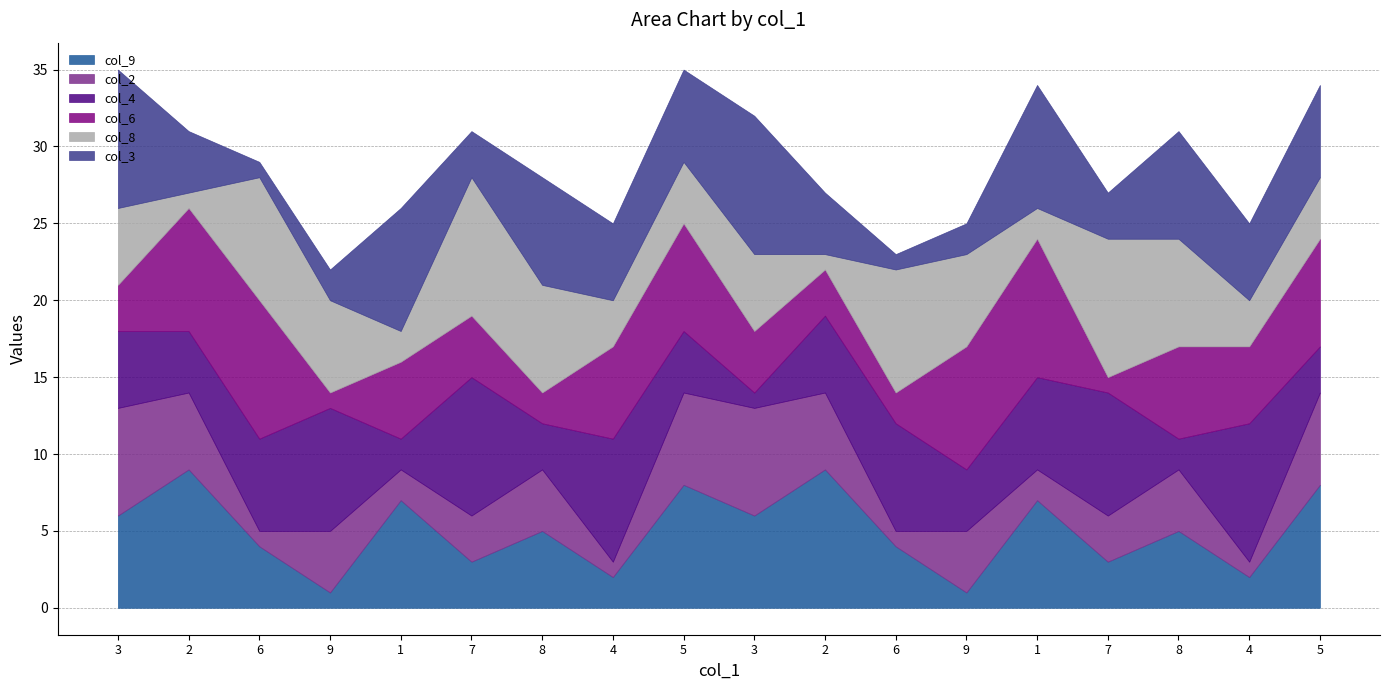

True or false: col_2 has a value of 3 at 7.

True